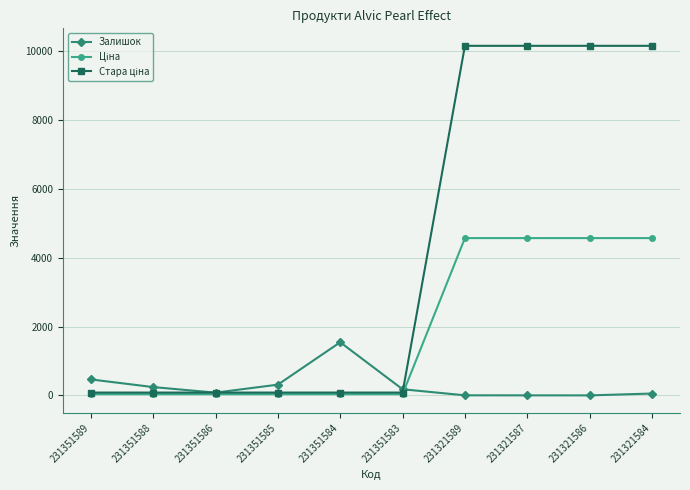

What is the maximum value shown in the chart?

10158.6